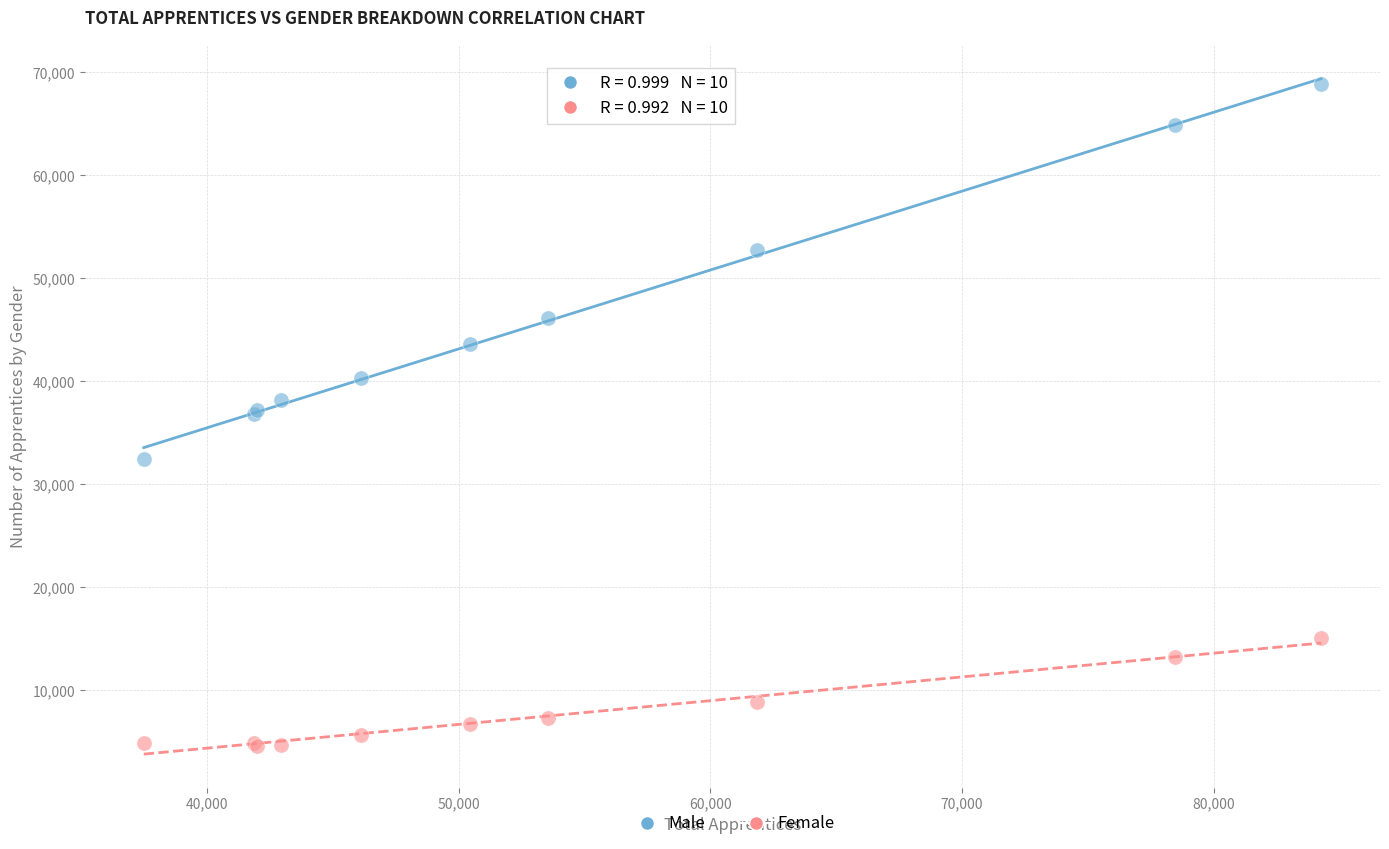

In the Male series, what Y value is closest to 50682?

52770